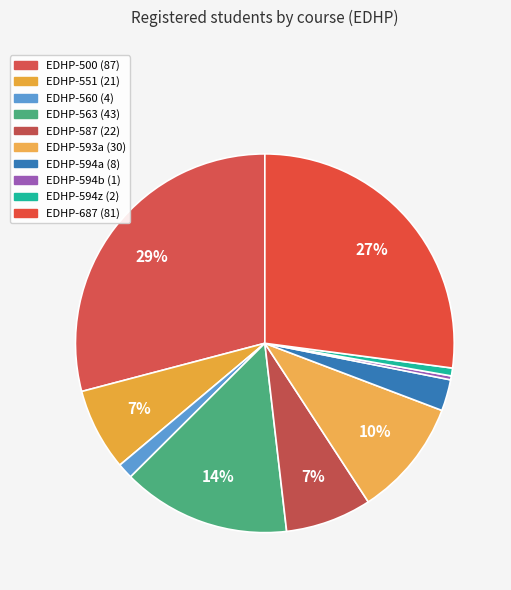

What is the smallest slice in the pie chart?

EDHP-594b